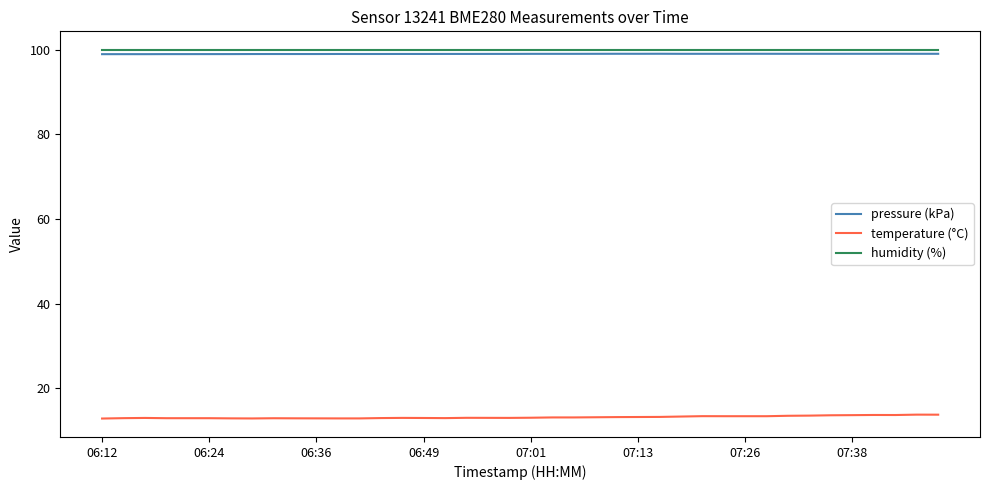

What is the highest value of the pressure (kPa) series?

99.1